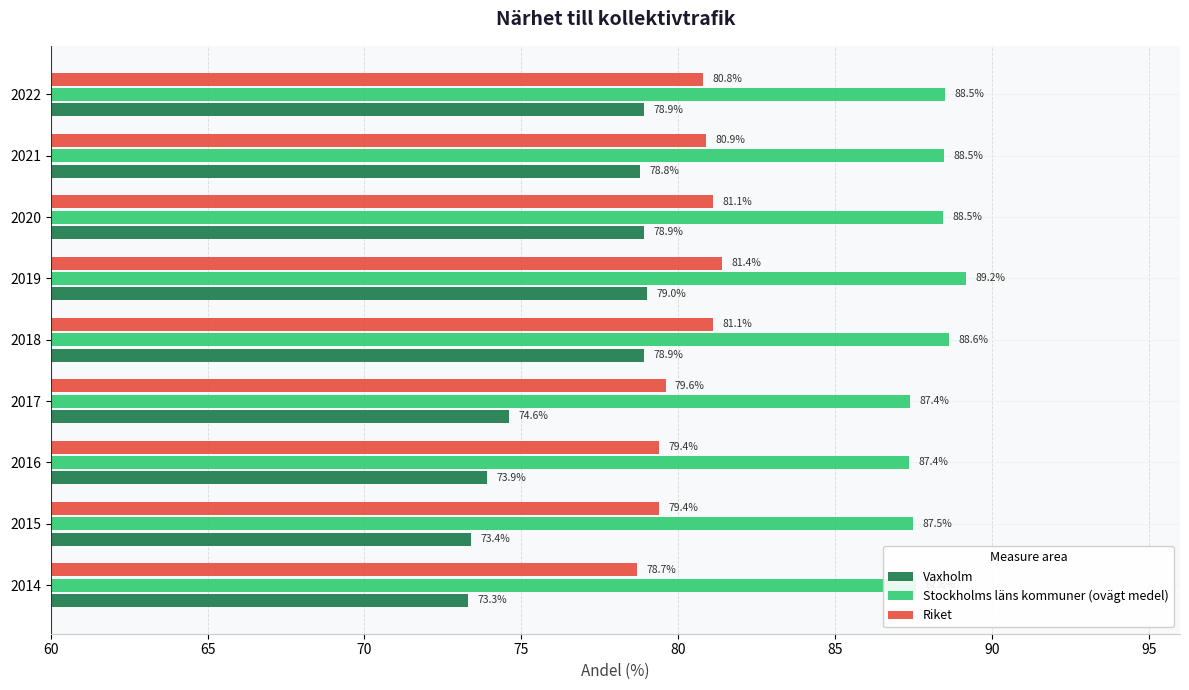

Which series has the largest range (max minus min)?

Vaxholm